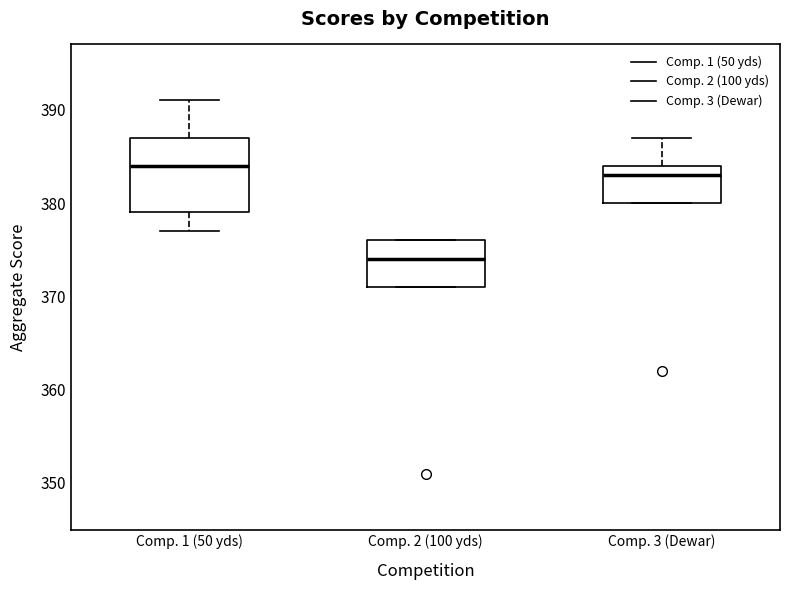

Where does the lower whisker of the box for Comp. 1 (50 yds) end on the y-axis? The values are not printed on the chart, so give them approximately, as read against the axis.

377